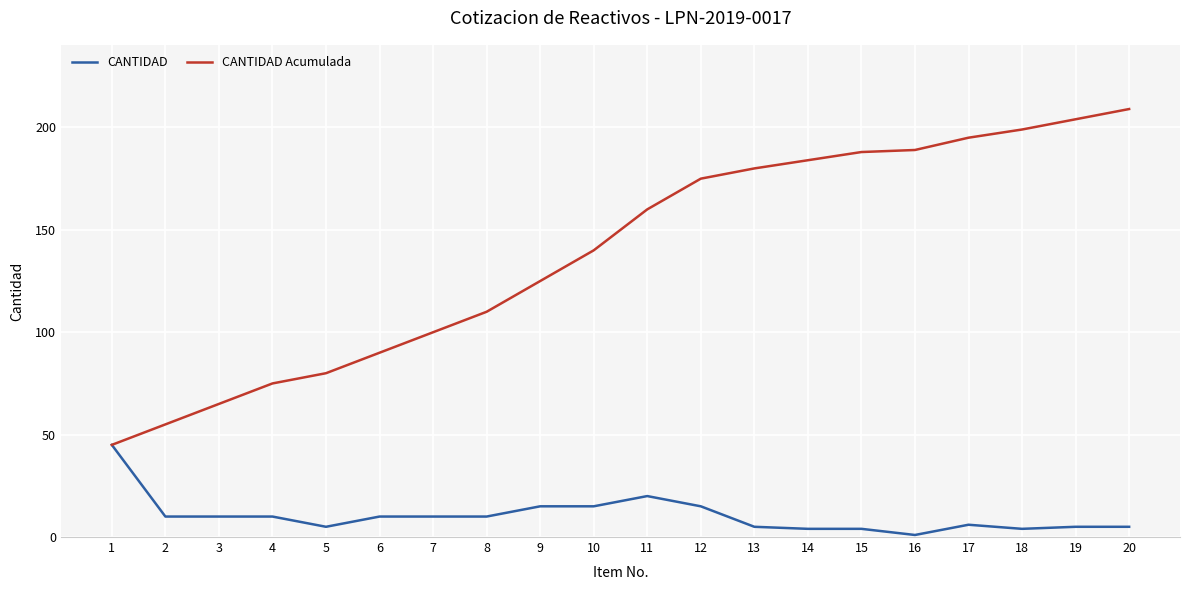

How many values in the CANTIDAD Acumulada series are below 160?

10